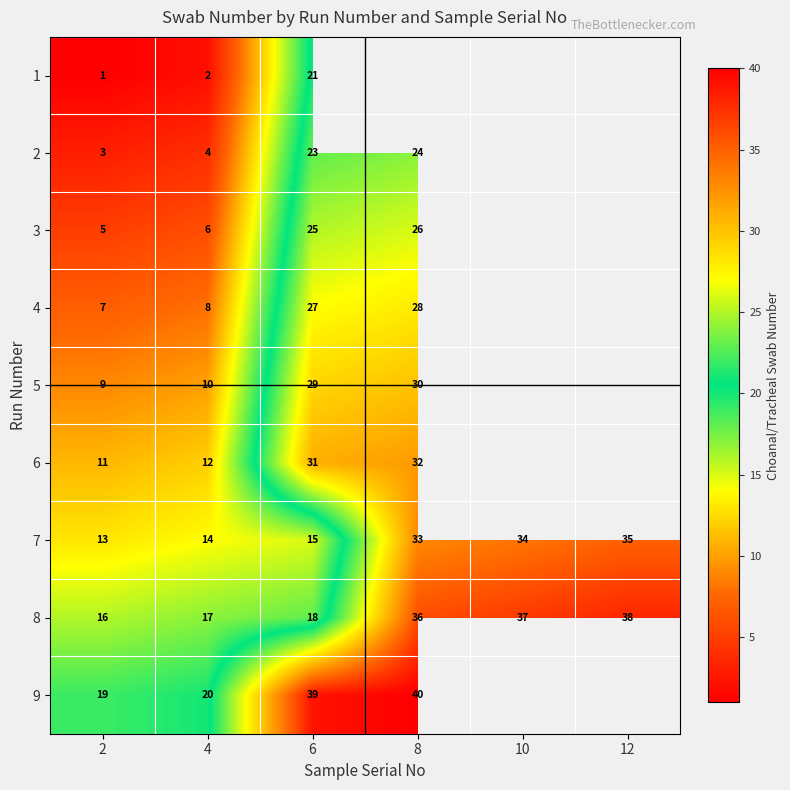

What is the difference between the maximum and minimum values in the 7 series?

22